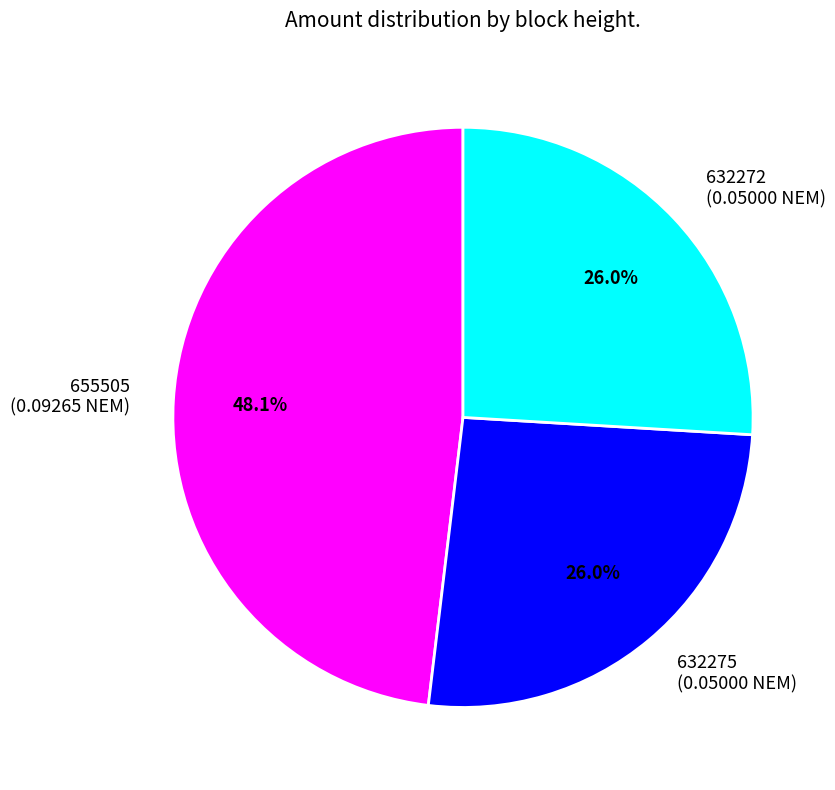

Between 632275 and 655505, which is larger?

655505